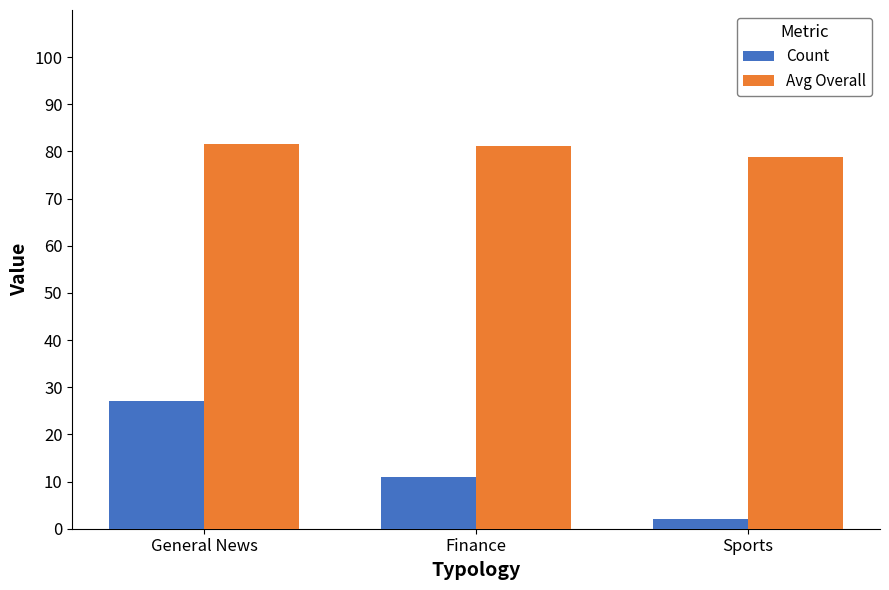

What is the difference between the Avg Overall values at Finance and General News?

0.5